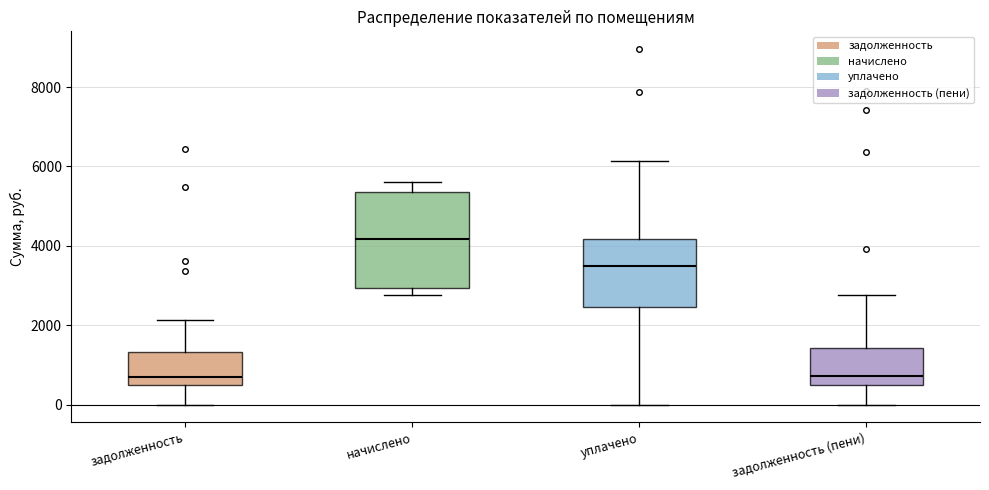

Comparing the boxes themselves (not the whiskers), which one is the tallest?

начислено